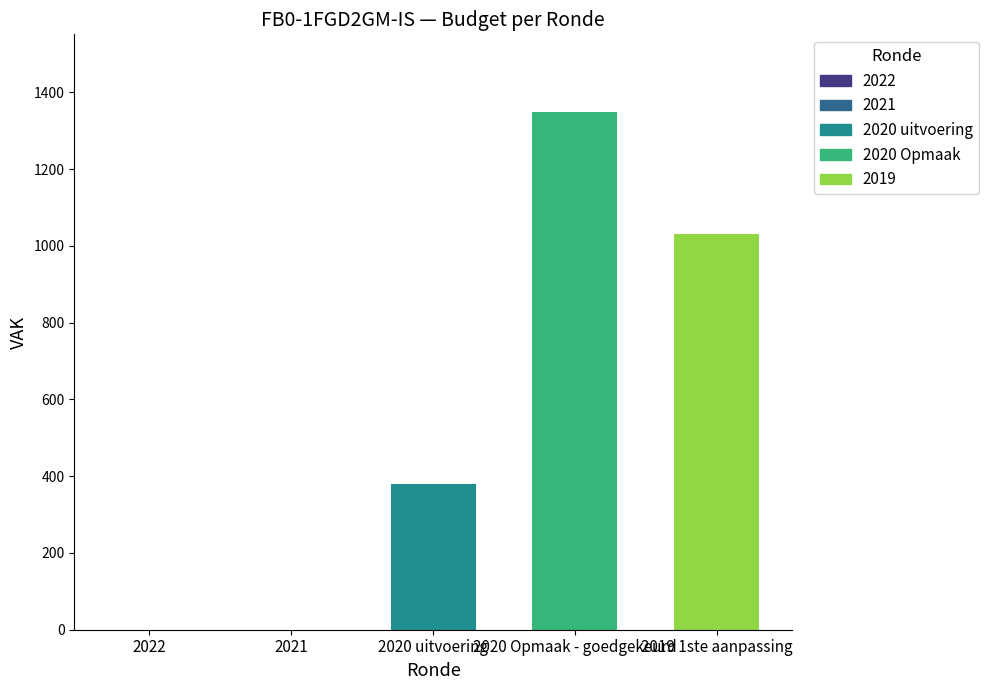

Which series has the widest spread of values?

2020 uitvoering